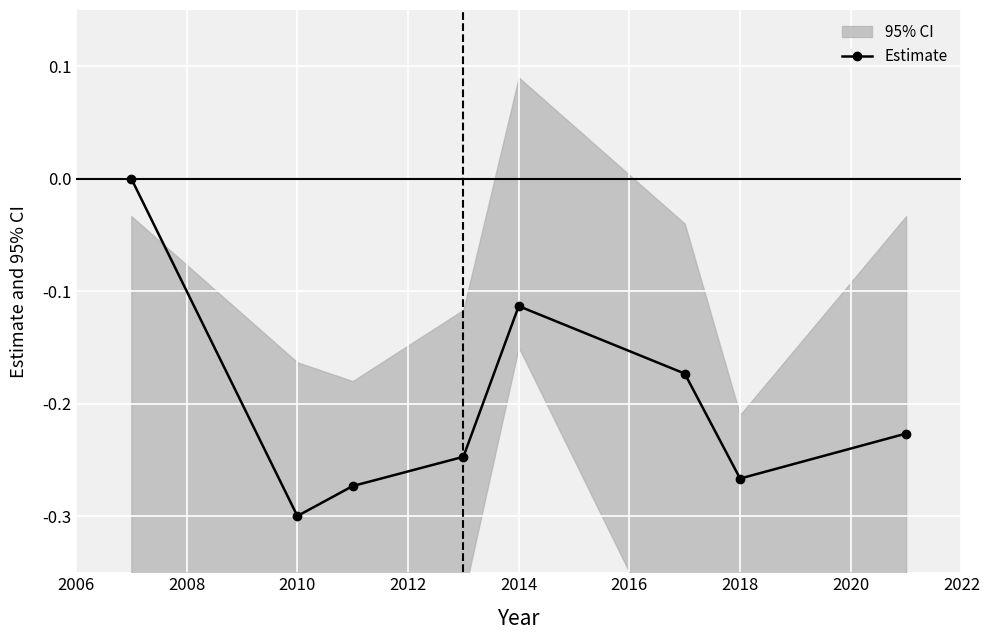

How many points are higher than both their immediate neighbors (excluding endpoints)?

1